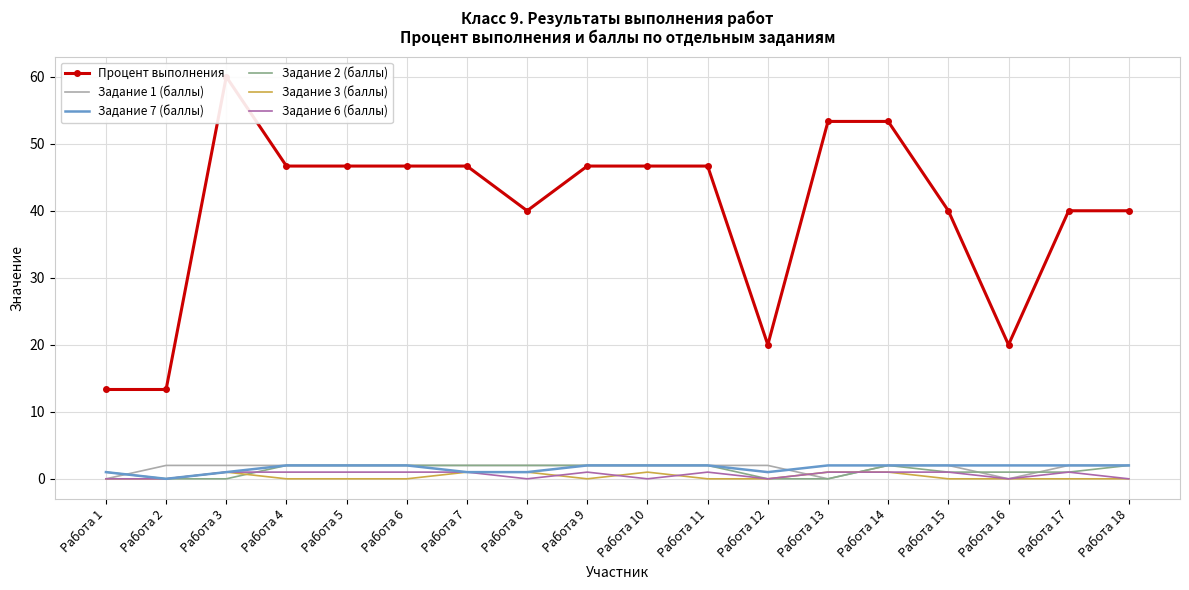

Between Работа 14 and Работа 5, which is larger?

Работа 14